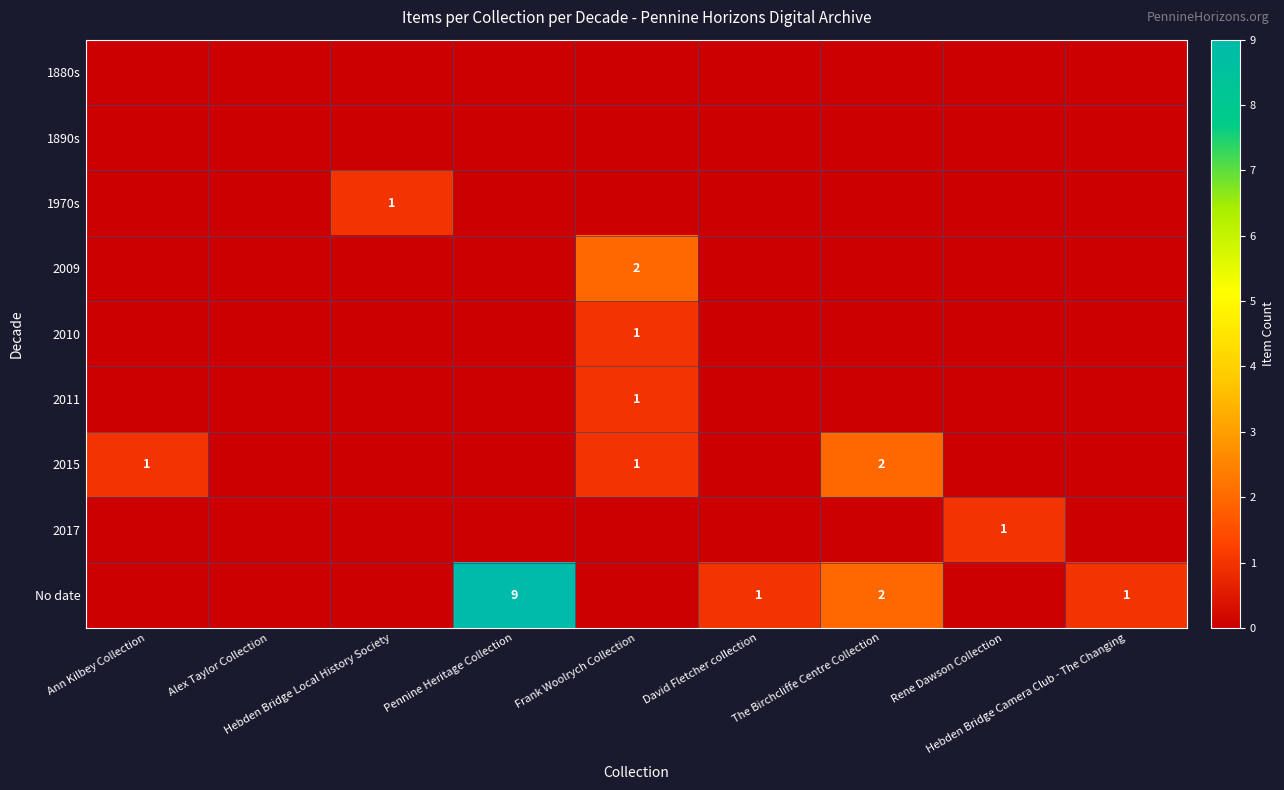

What is the difference between the maximum and minimum values in the 2017 series?

1